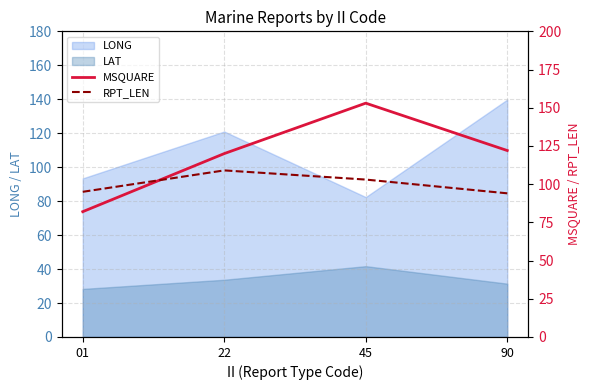

How many lines are shown in the chart?

2